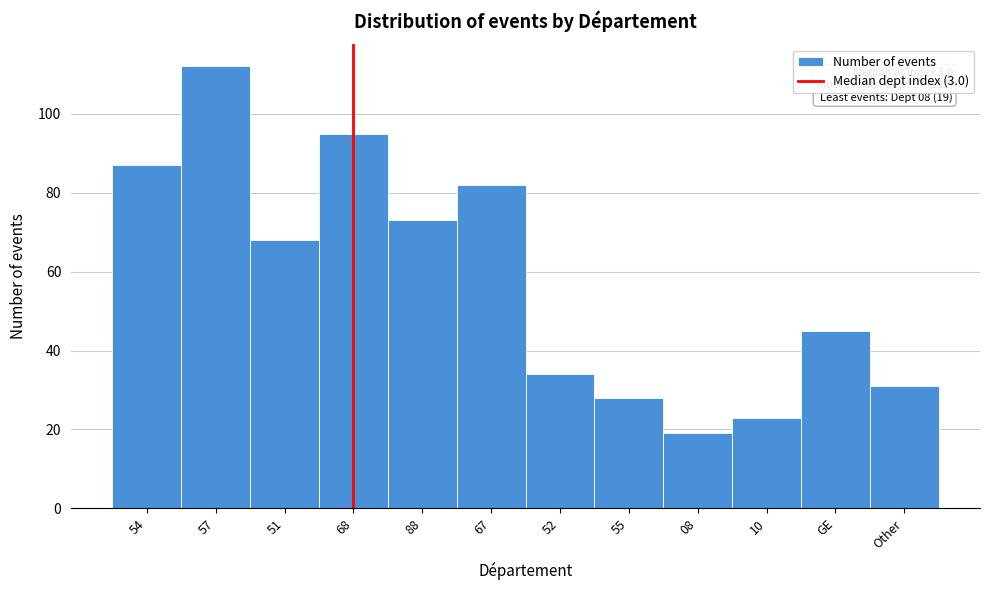

Reading left to right, list all the values displayed in this chart.

87	112	68	95	73	82	34	28	19	23	45	31